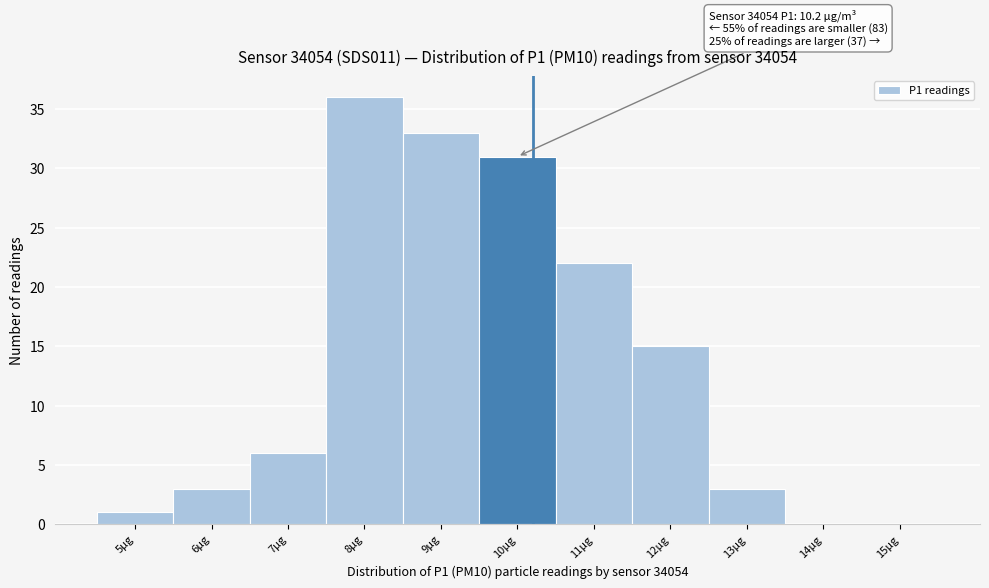

Reading left to right, extract all data points from this chart.

5µg=1	6µg=3	7µg=6	8µg=36	9µg=33	10µg=31	11µg=22	12µg=15	13µg=3	14µg=0	15µg=0